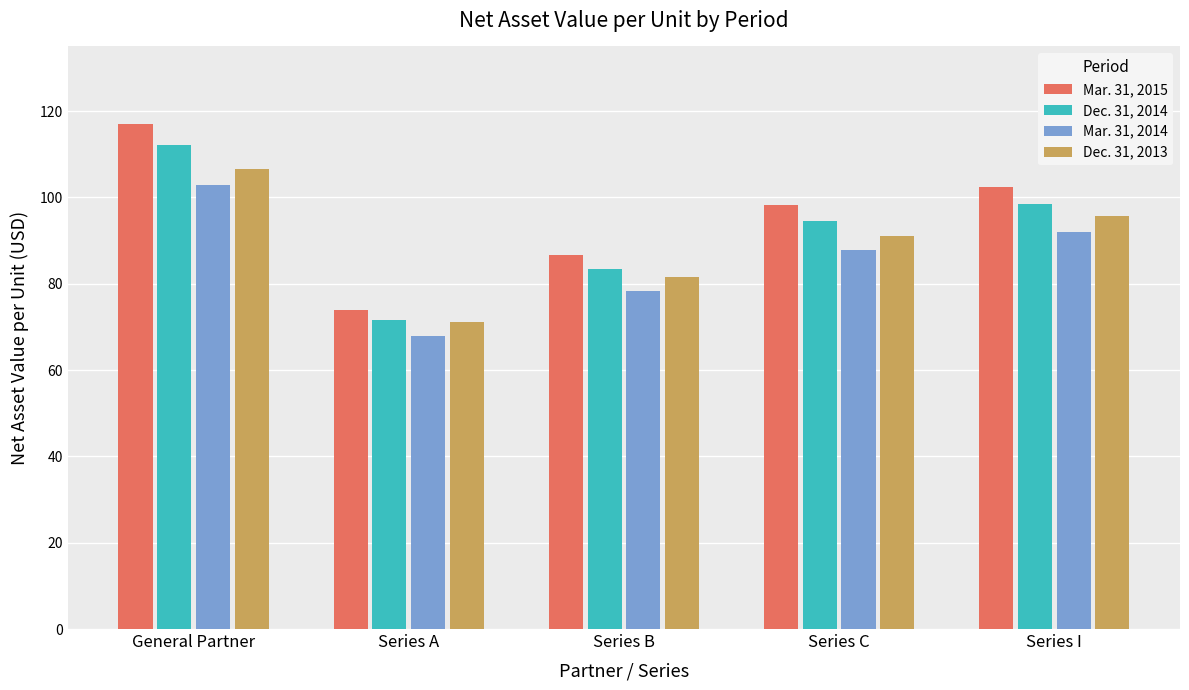

Reading left to right, list all the values displayed in this chart.

Mar. 31, 2015: 117.1	74.0	86.6	98.3	102.3
Dec. 31, 2014: 112.1	71.6	83.5	94.5	98.5
Mar. 31, 2014: 103.0	68.0	78.3	87.8	92.0
Dec. 31, 2013: 106.5	71.1	81.6	91.1	95.7